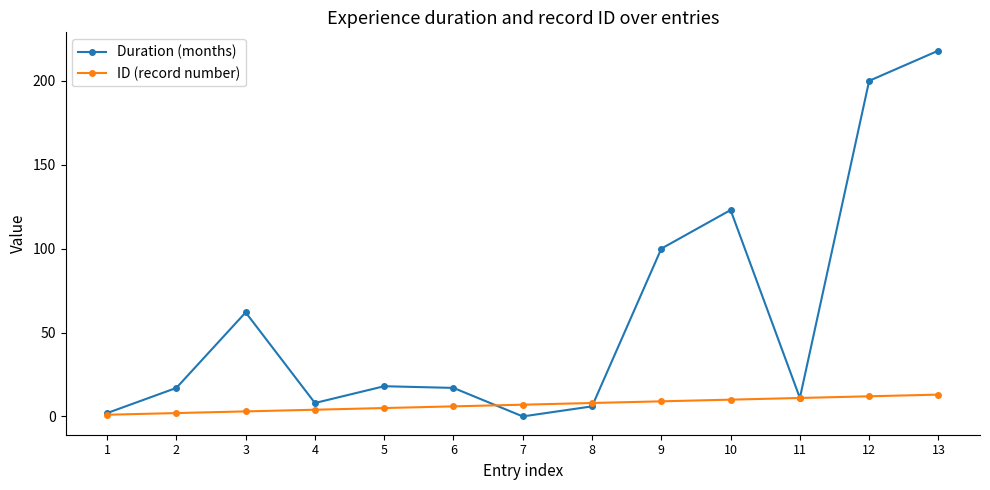

The value of Duration (months) at 12 is 56. True or false?

False